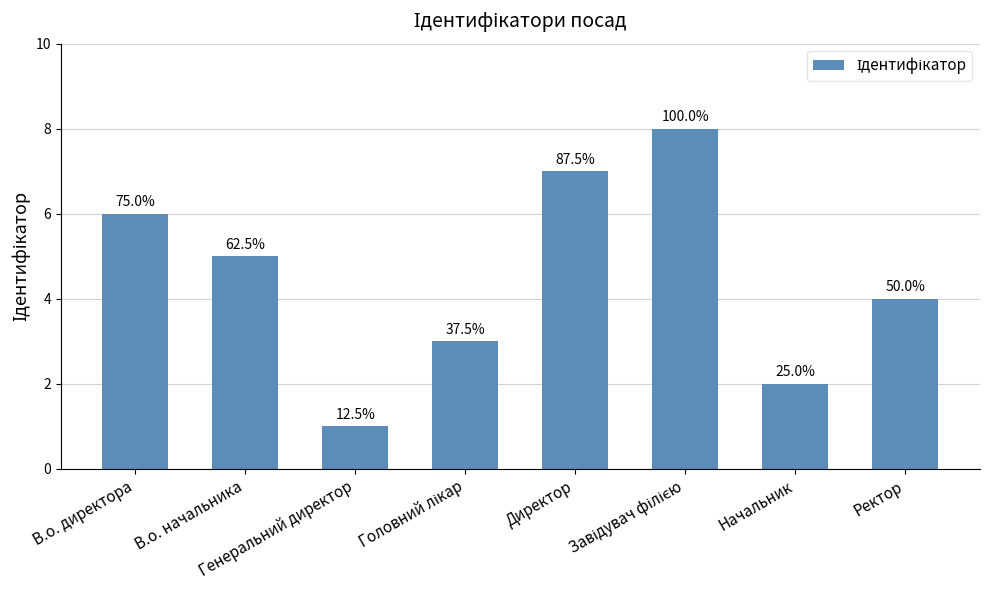

True or false: the data shows 4 at Ректор.

True